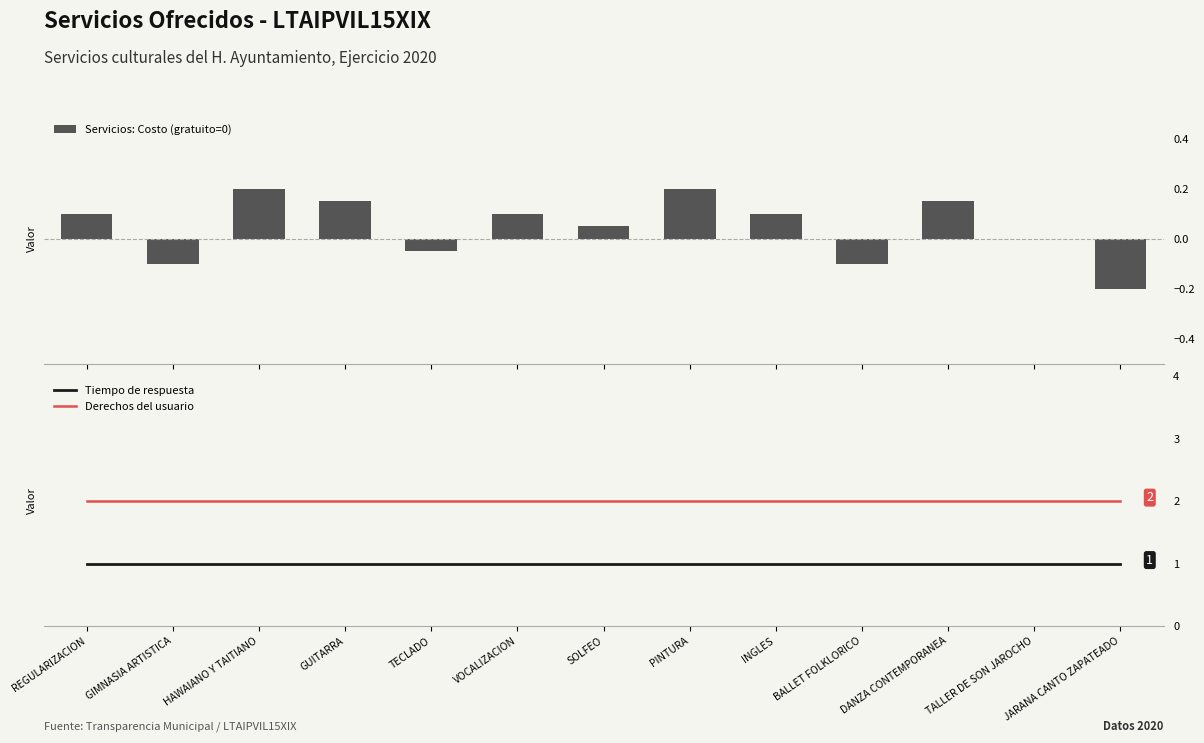

Is the value of Servicios: Costo (gratuito=0) at PINTURA greater than the value of Tiempo de respuesta at SOLFEO?

No